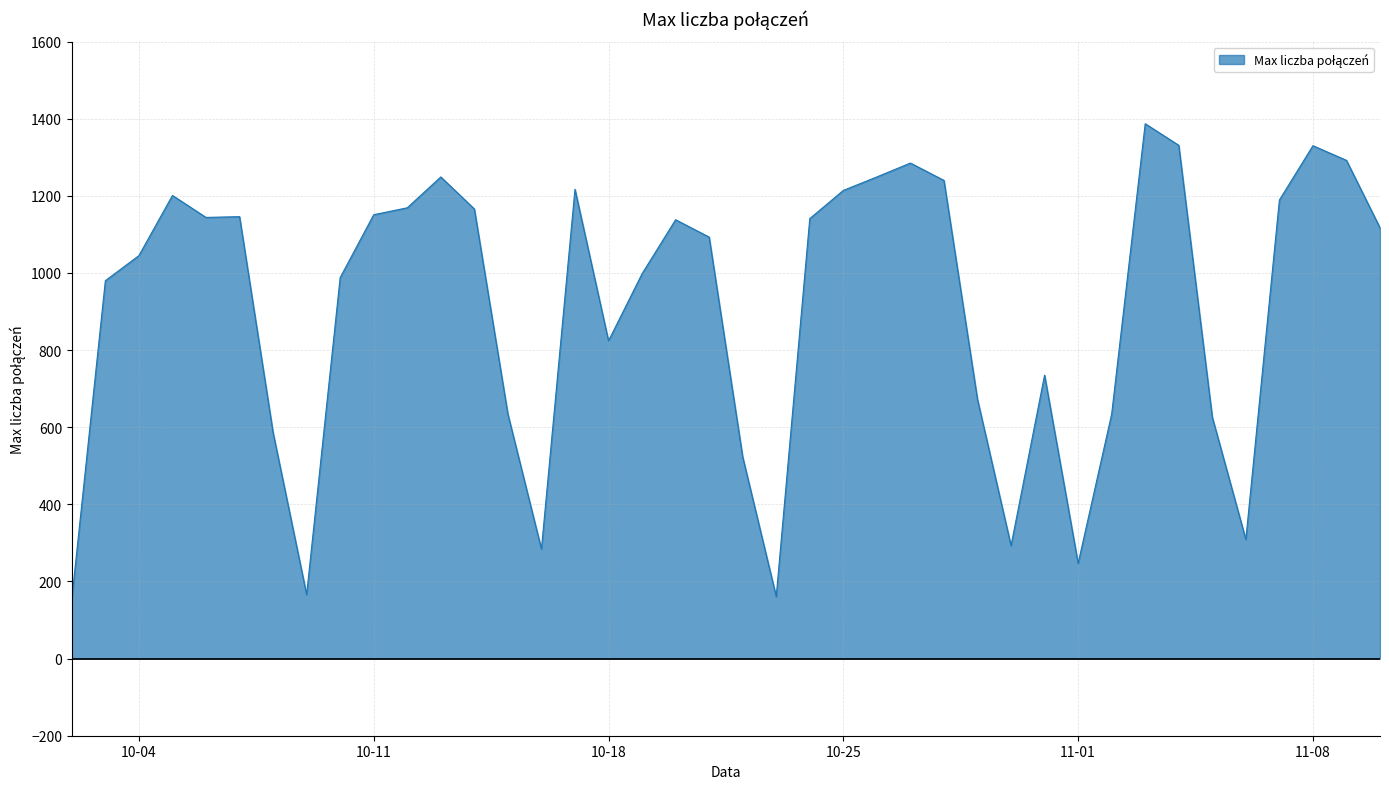

What is the maximum value shown in the chart?

1387